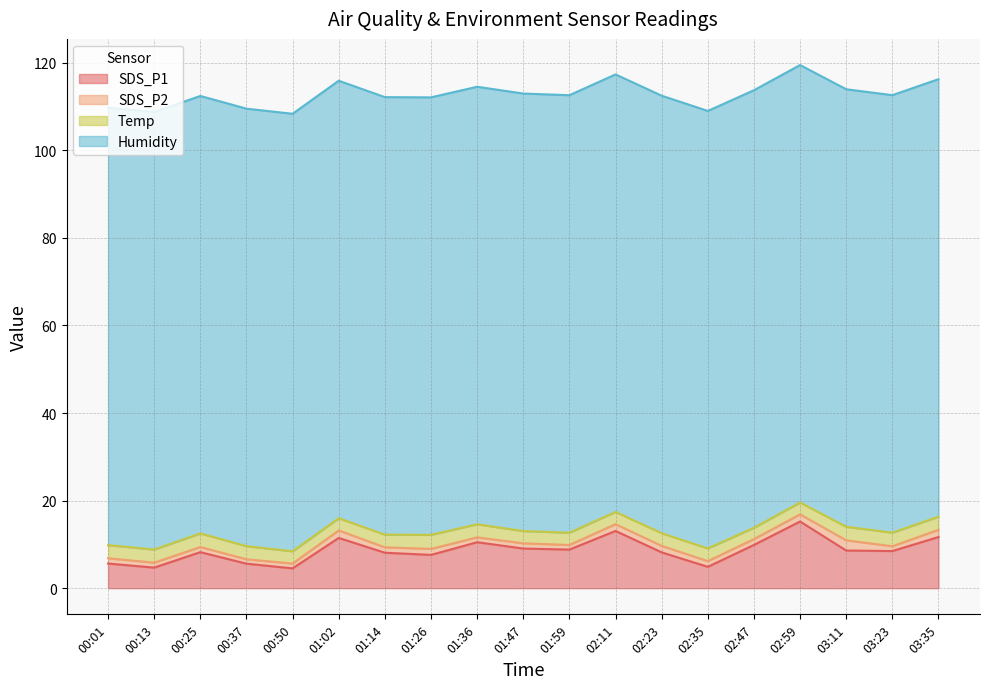

Reading right to left, list all the values displayed in this chart.

SDS_P1: 11.7	8.5	8.6	15.2	9.9	4.9	8.2	13.1	8.8	9.1	10.5	7.6	8.1	11.5	4.5	5.6	8.2	4.7	5.6
SDS_P2: 1.6	1.1	2.3	1.6	1.3	1.3	1.5	1.6	1.1	1.2	1.1	1.4	1.2	1.7	1.1	1.0	1.2	1.1	1.2
Temp: 3.0	3.1	3.1	2.7	2.6	2.9	2.9	2.8	2.8	2.8	3.0	3.2	2.9	2.8	2.8	3.0	3.1	3.0	3.0
Humidity: 99.9	99.9	99.9	99.9	99.9	99.9	99.9	99.9	99.9	99.9	99.9	99.9	99.9	99.9	99.9	99.9	99.9	99.9	99.9